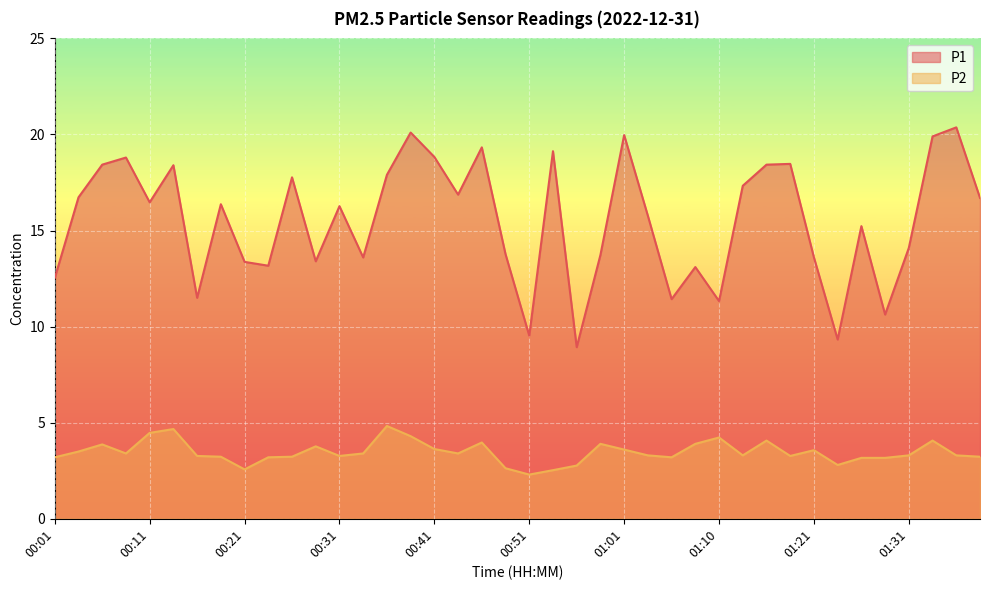

The P2 series shows 3.3 at 01:18. True or false?

True